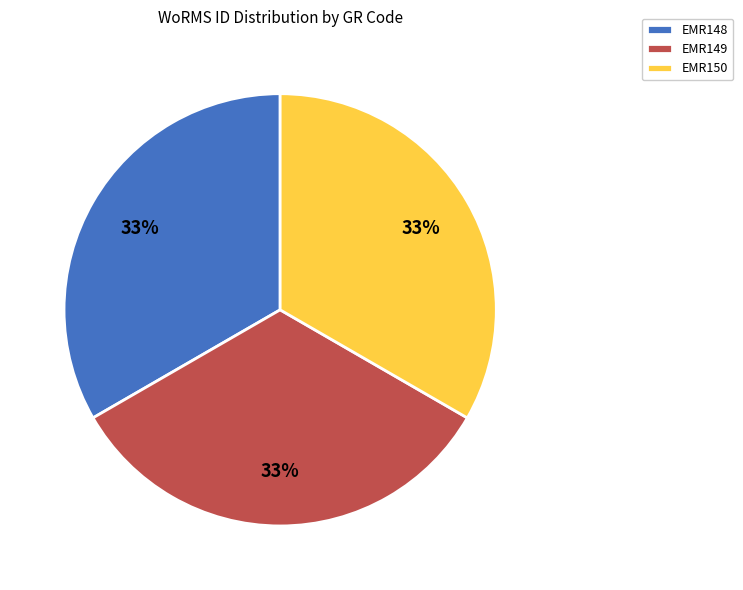

Approximately how many times larger is the value at EMR149 compared to EMR150?

1.0